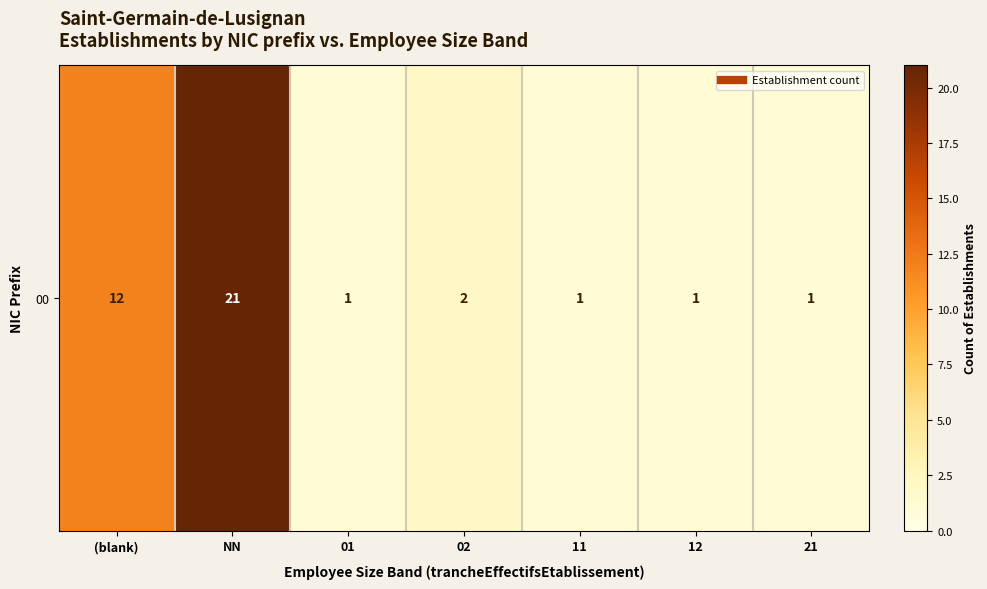

Which category has the highest value across all series?

NN